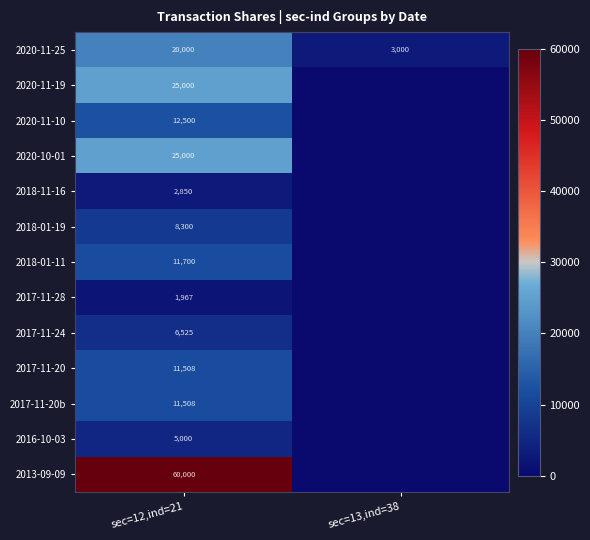

Between sec=12,ind=21 and sec=13,ind=38, which is larger?

sec=12,ind=21